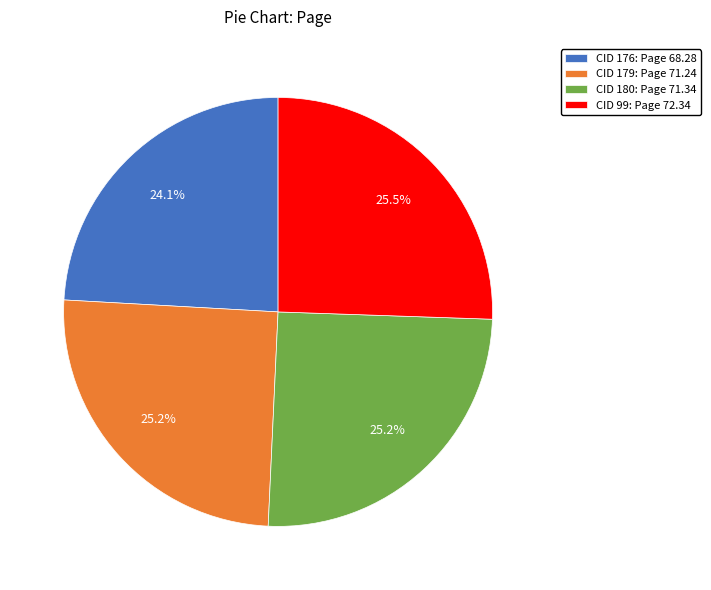

Which category has the smallest portion of the pie?

CID 176: Page 68.28